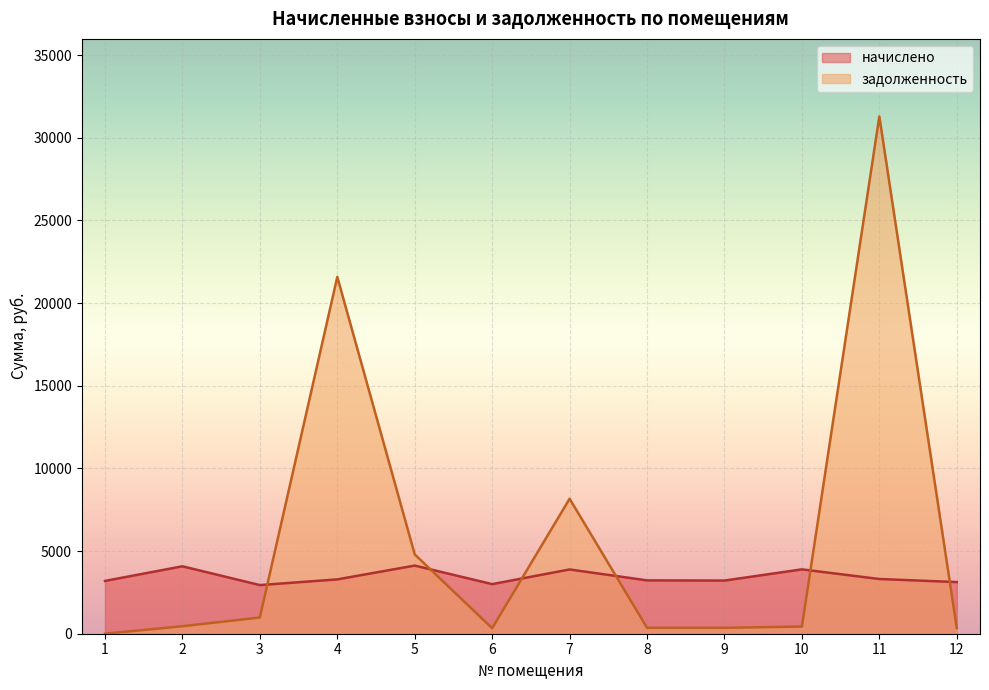

How many intersections are there between начислено and задолженность?

6